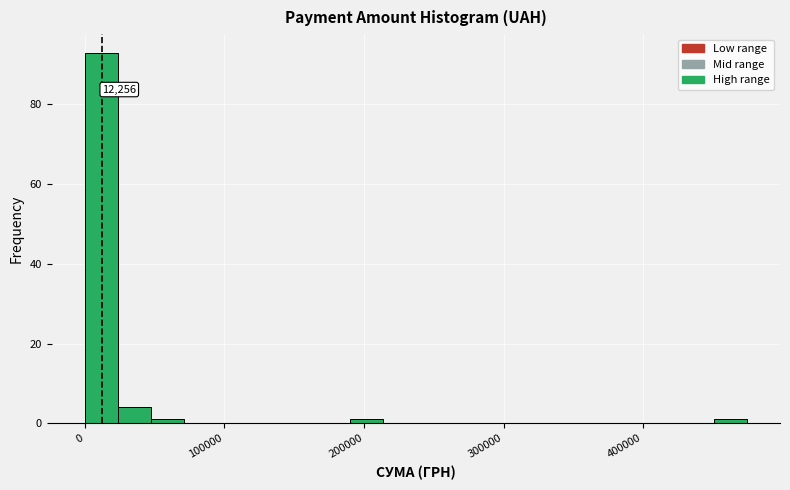

Around what value on the x-axis is the tallest bar? Give the approximate position of its centre, as read against the axis.

10000